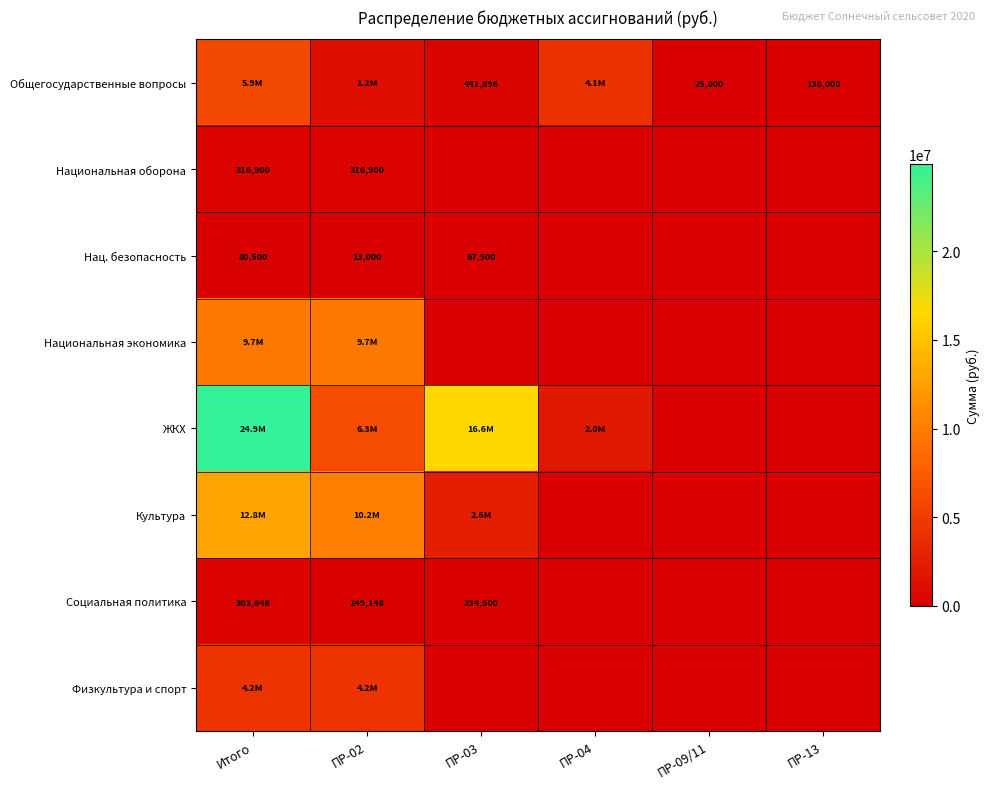

Where is Национальная экономика nearest to the value 4851800?

Итого